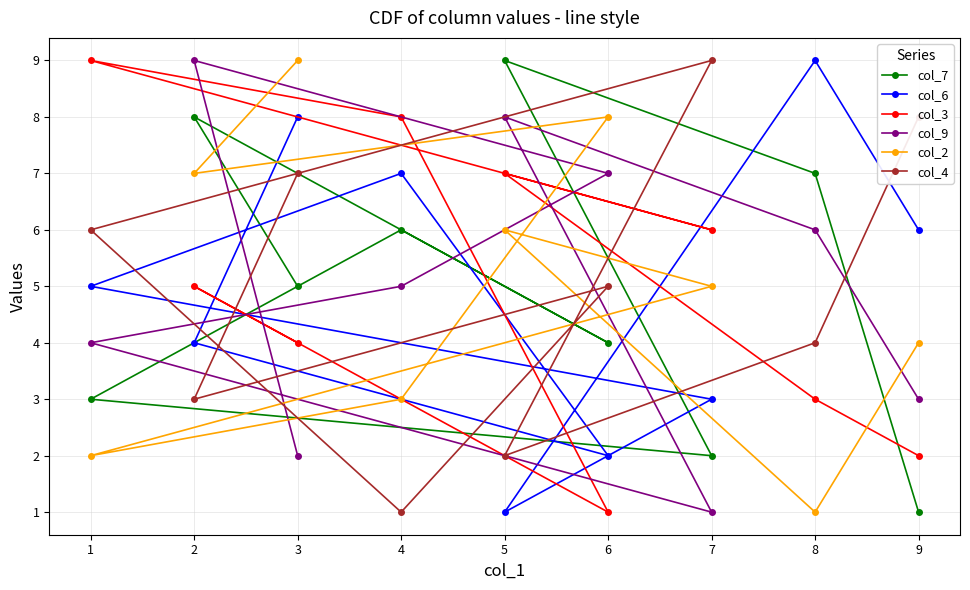

At how many categories does at least one series exceed 2?

9